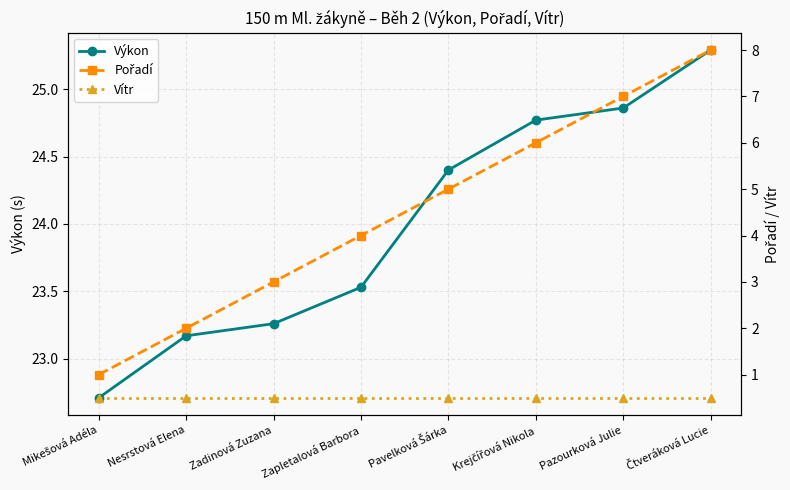

Rank the categories by Vítr value from lowest to highest.

Mikešová Adéla, Nesrstová Elena, Zadinová Zuzana, Zapletalová Barbora, Pavelková Šárka, Krejčířová Nikola, Pazourková Julie, Čtveráková Lucie